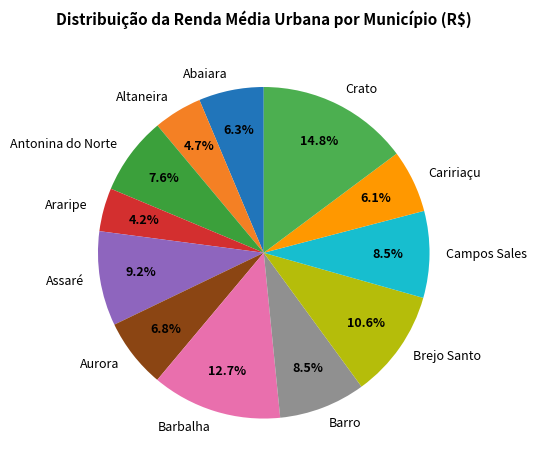

Is the sum of Assaré and Abaiara greater than half?

No